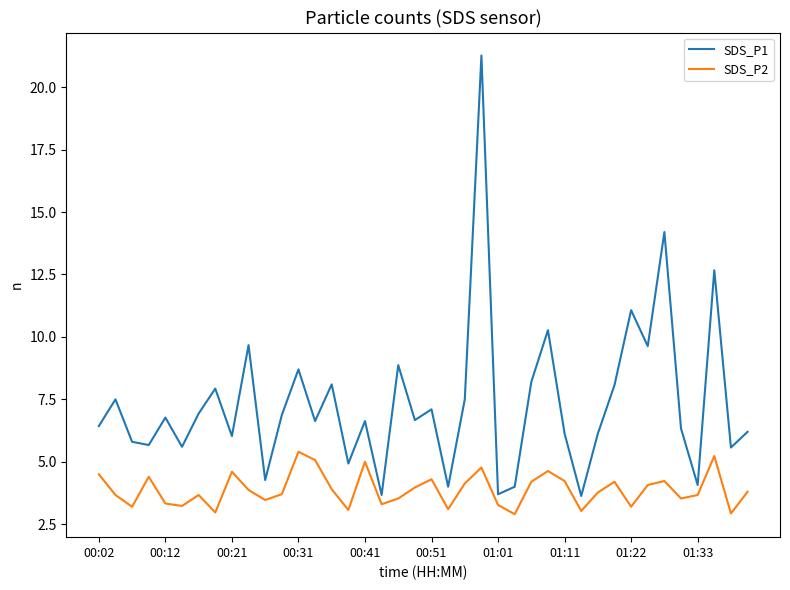

Which series has the largest range (max minus min)?

SDS_P1